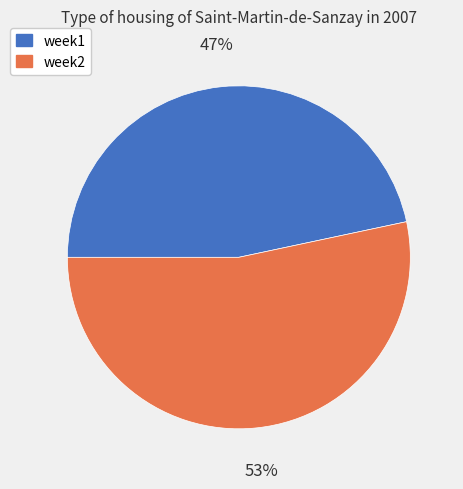

Which slice is the smallest?

week1